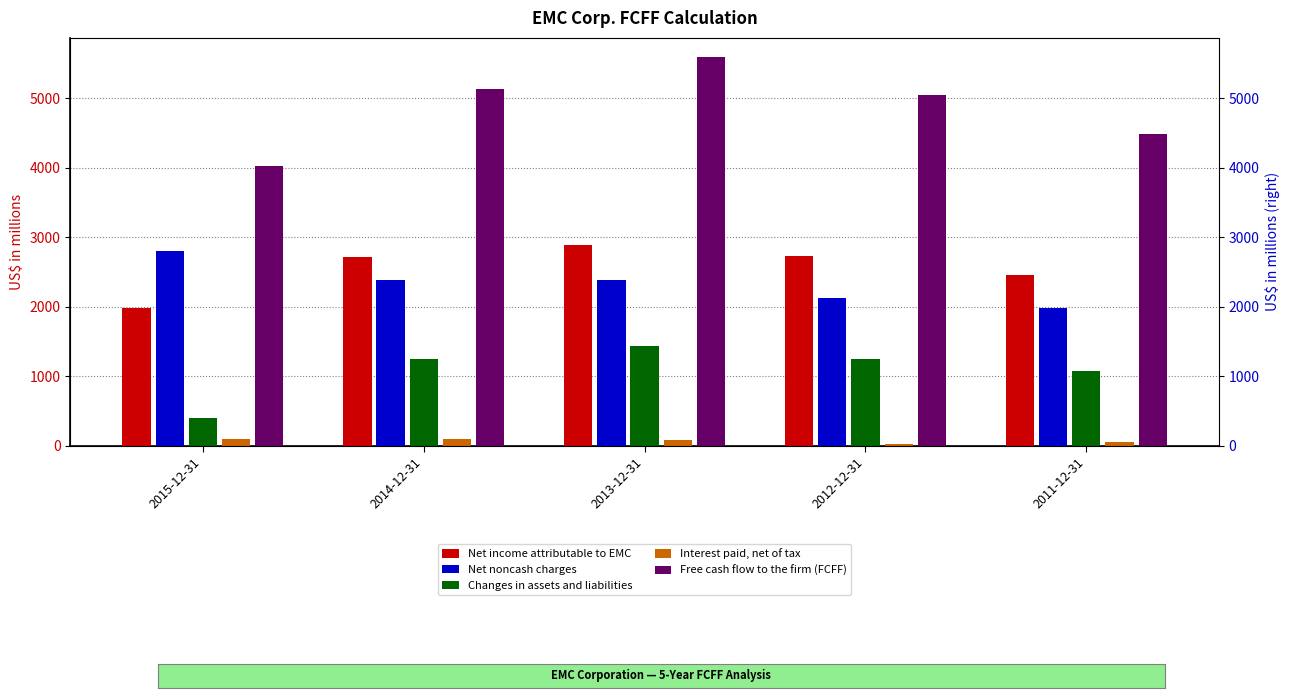

Reading left to right, extract all data points from this chart.

Net income attributable to EMC: 1990	2714	2889	2733	2461
Net noncash charges: 2809	2379	2391	2132	1989
Changes in assets and liabilities: 405	1250	1439	1244	1071
Interest paid, net of tax: 104	103	77	25	56
Free cash flow to the firm (FCFF): 4021	5138	5592	5049	4481